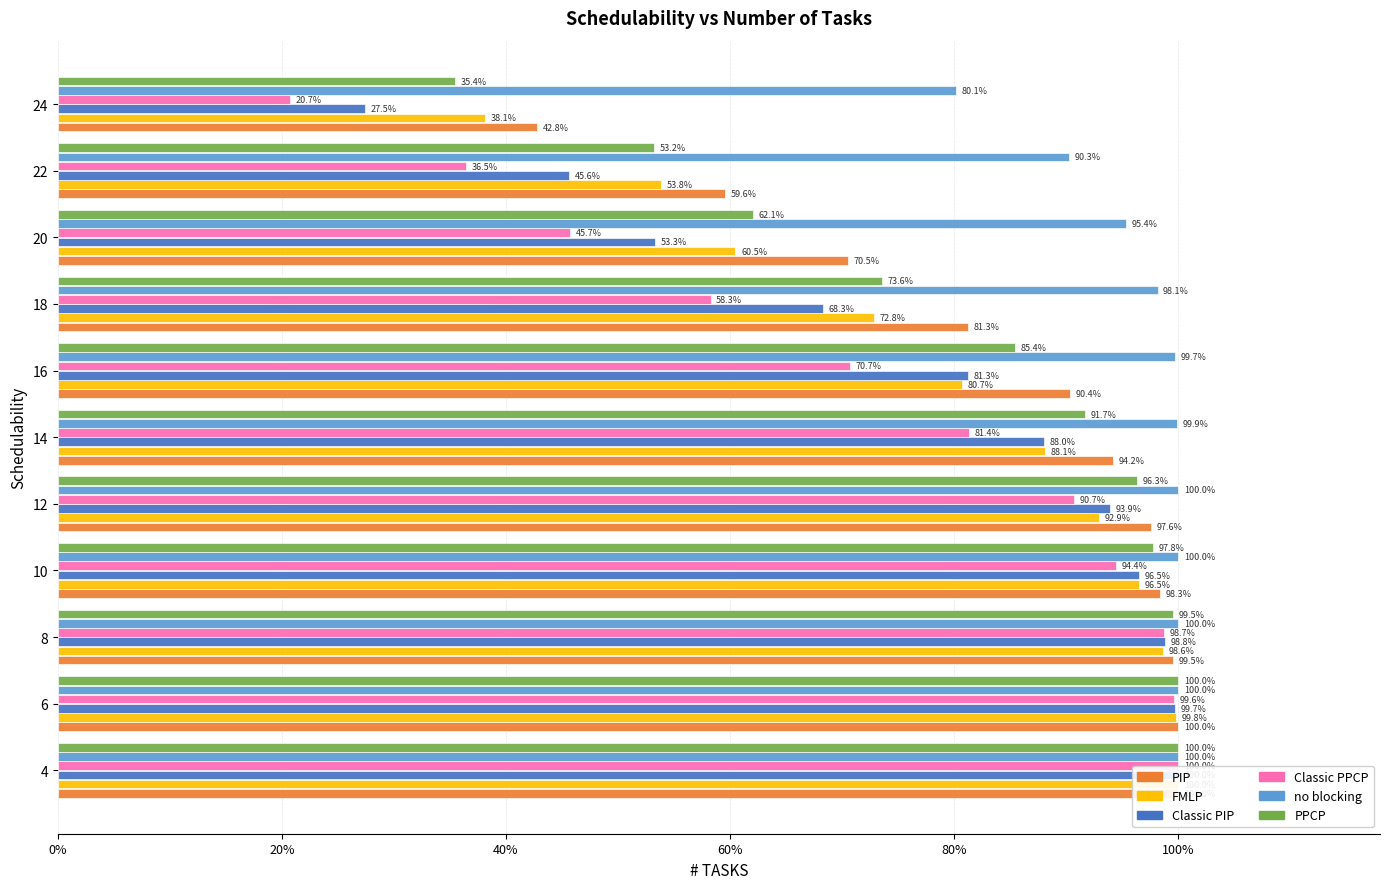

The no blocking series shows 0.5 at 16. True or false?

False